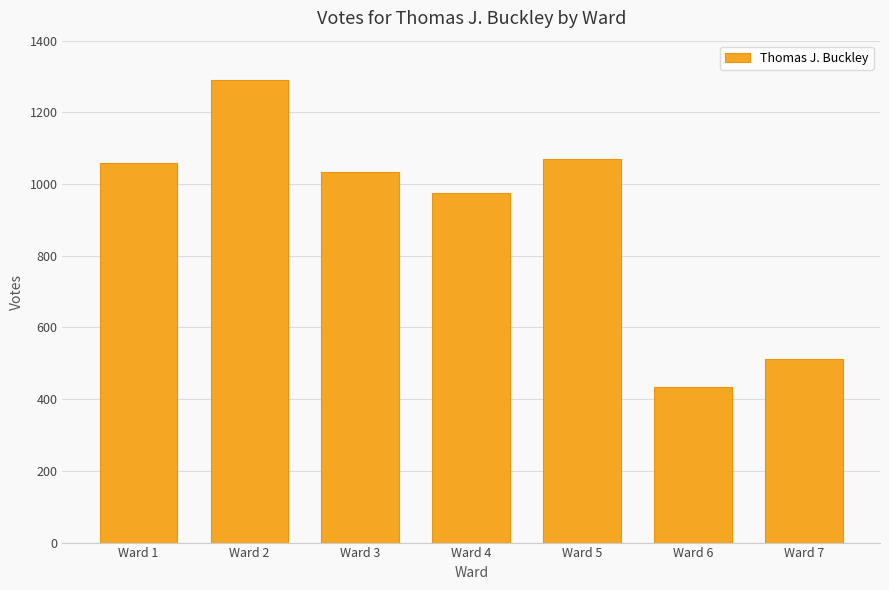

What is the difference between the maximum and minimum values?

855